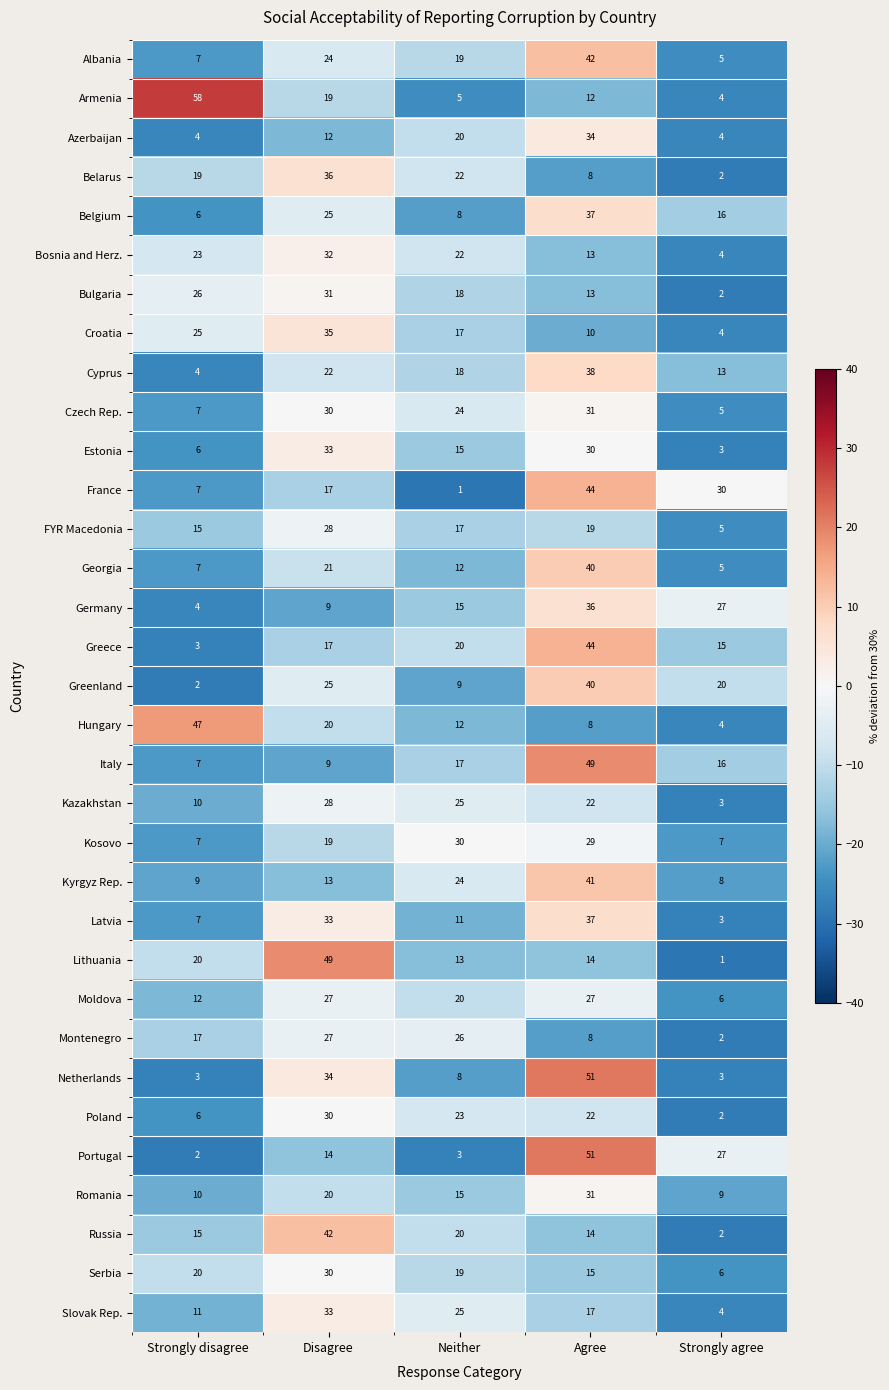

What is the difference between the Kyrgyz Rep. values at Strongly disagree and Neither?

15